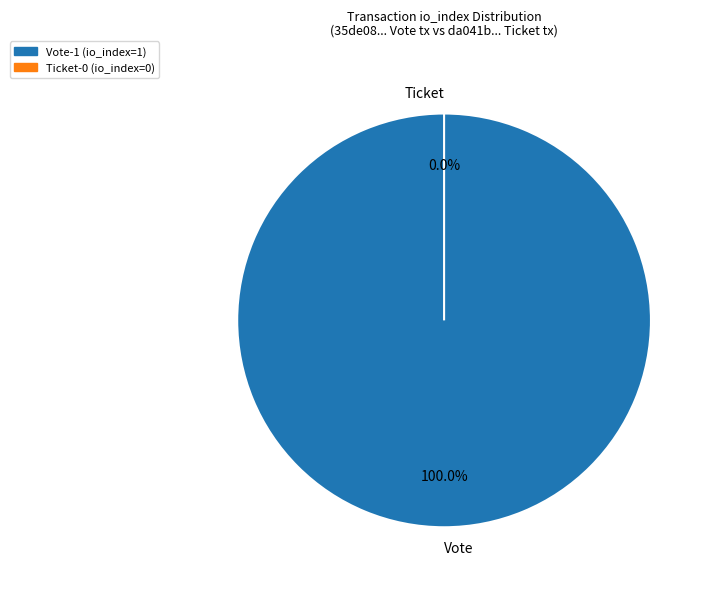

Which category has the smallest portion of the pie?

Ticket tx